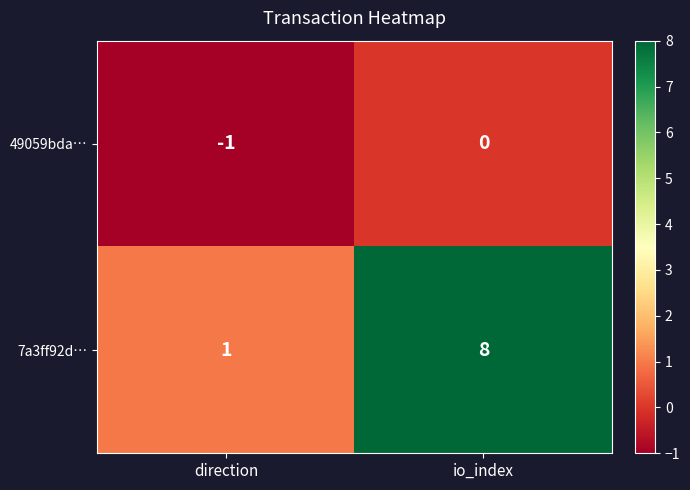

Rank the categories by 49059bda… value from lowest to highest.

direction, io_index